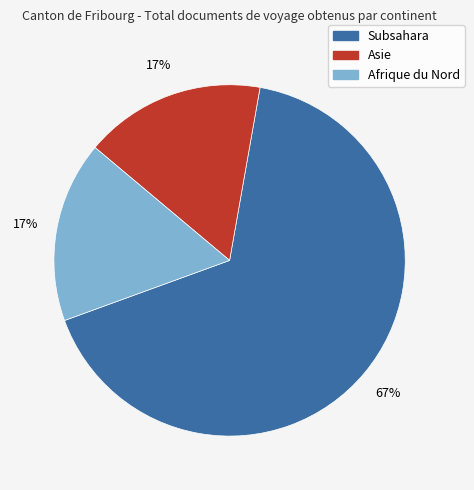

Is the sum of Afrique du Nord and Subsahara greater than half?

Yes